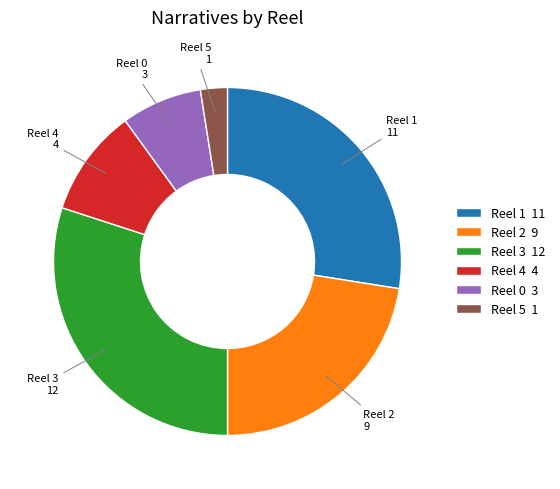

Do Reel 1 and Reel 4 together represent more than half of the pie?

No